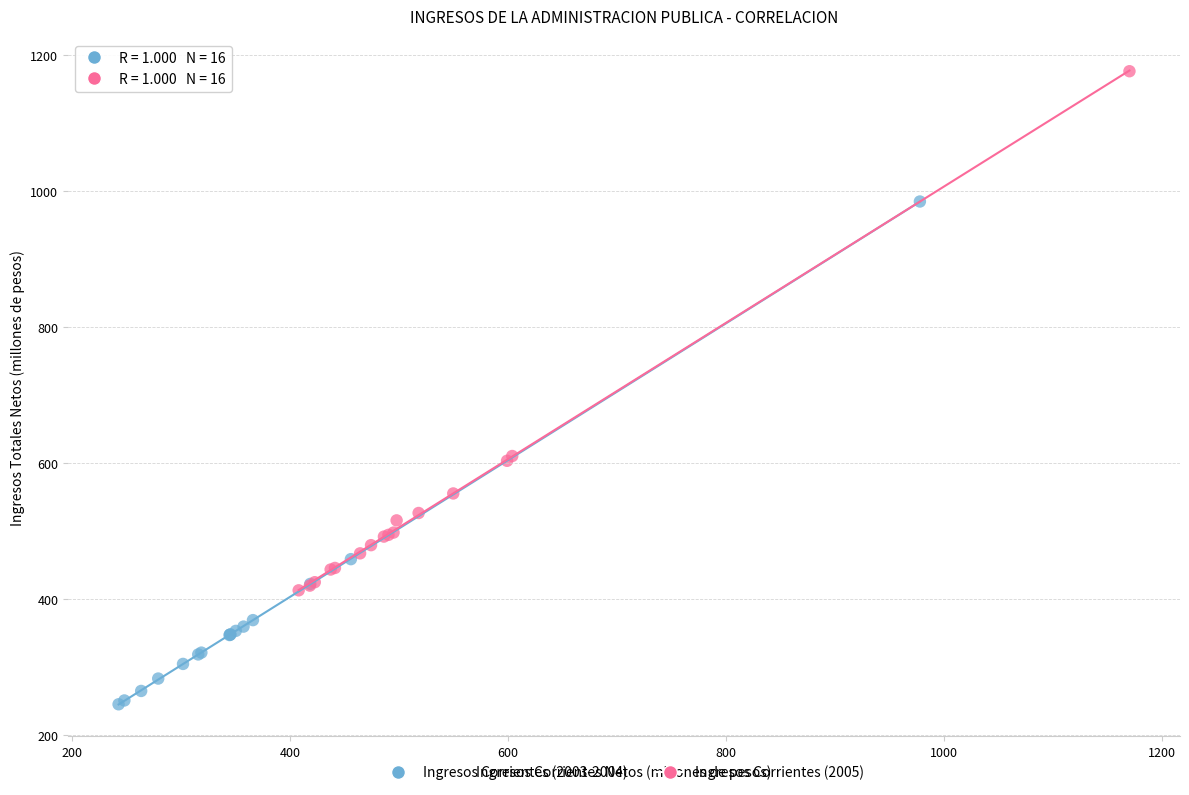

Which series contains the lowest Y value?

Ingresos Corrientes (2003-2004)